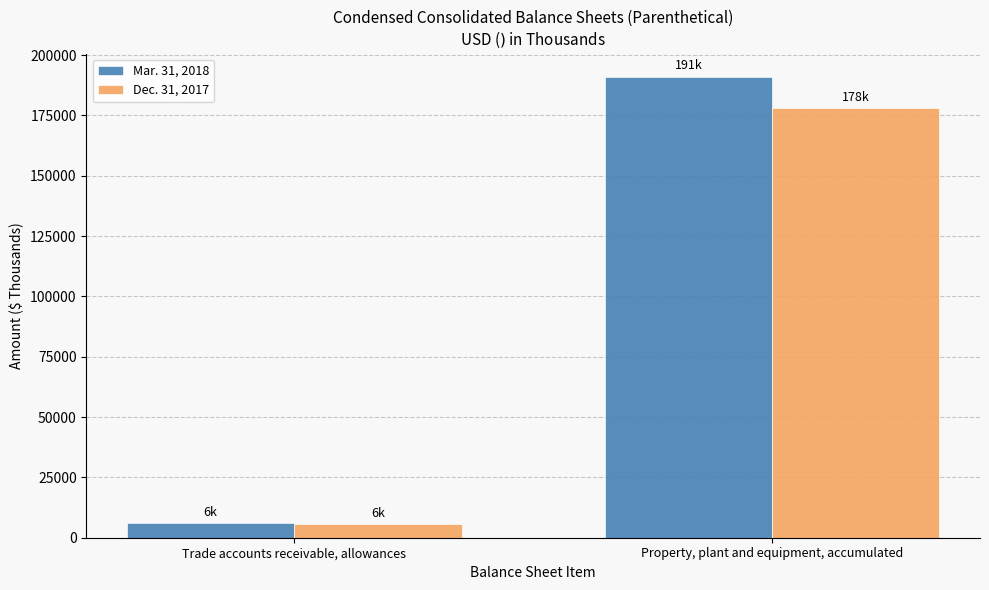

Rank the series at Property, plant and equipment, accumulated from highest to lowest value.

Mar. 31, 2018, Dec. 31, 2017